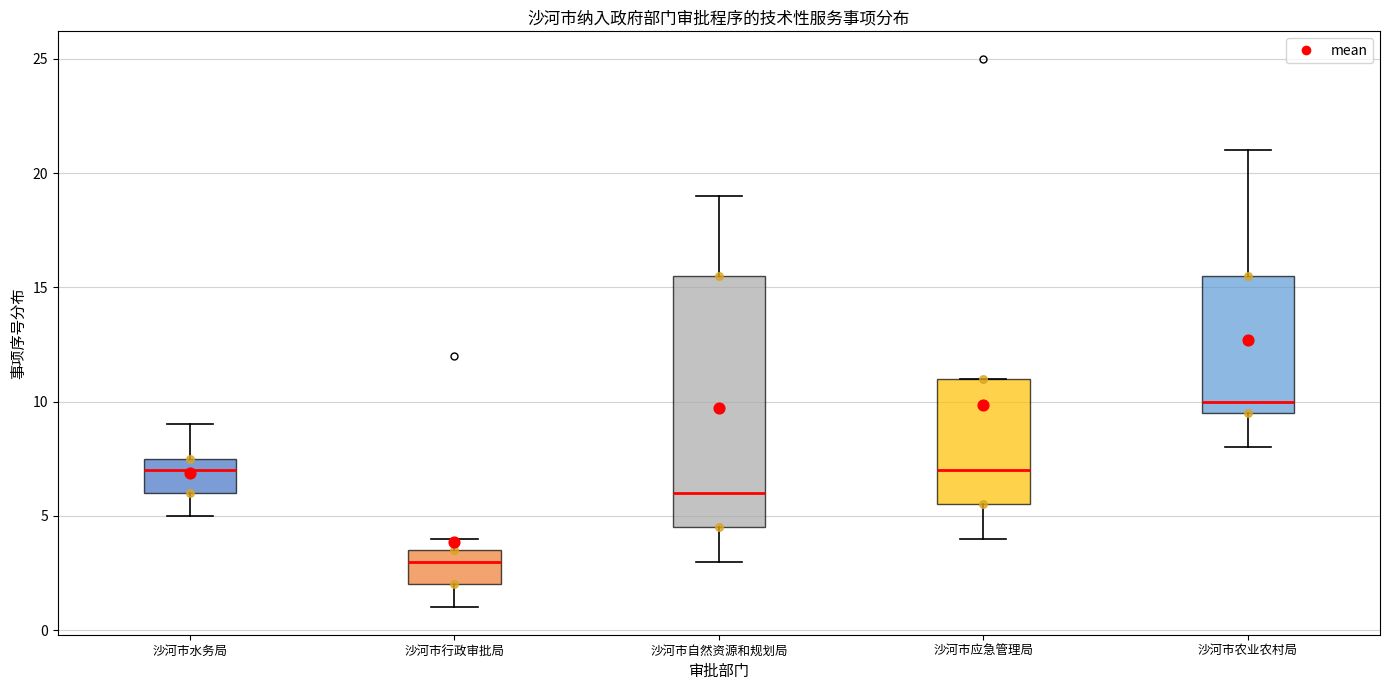

Where is the lower edge of the box for 沙河市行政审批局 on the y-axis? The values are not printed on the chart, so give them approximately, as read against the axis.

2.0